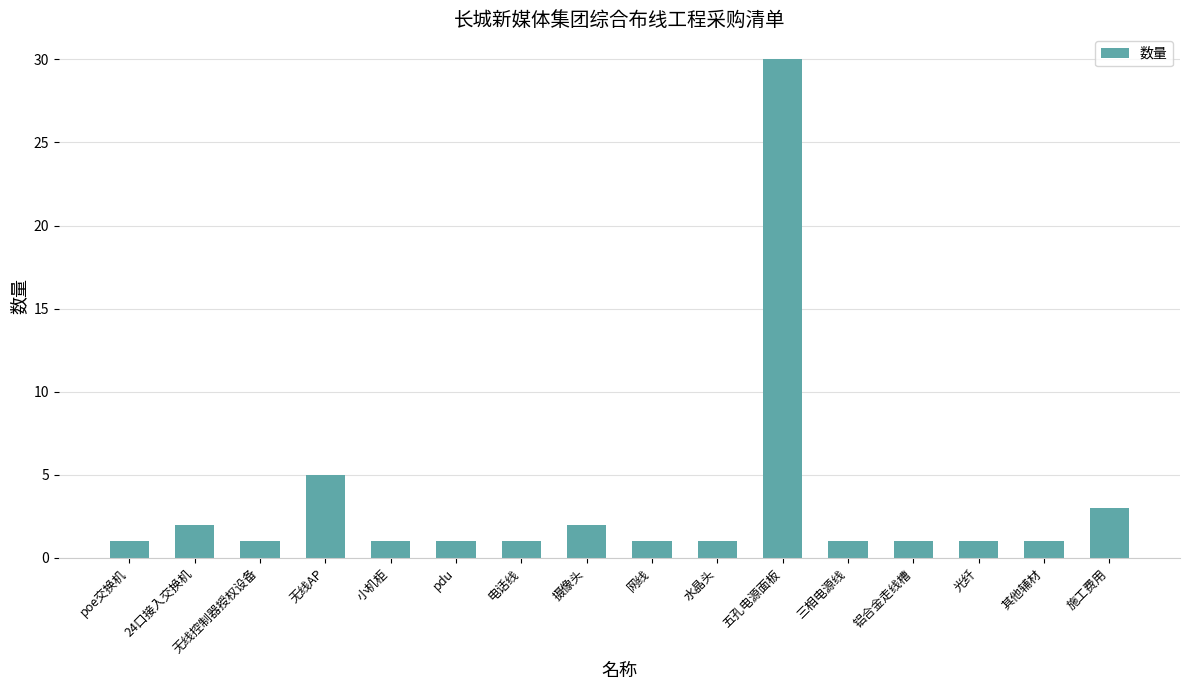

What is the label of the 12th bar from the right?

小机柜